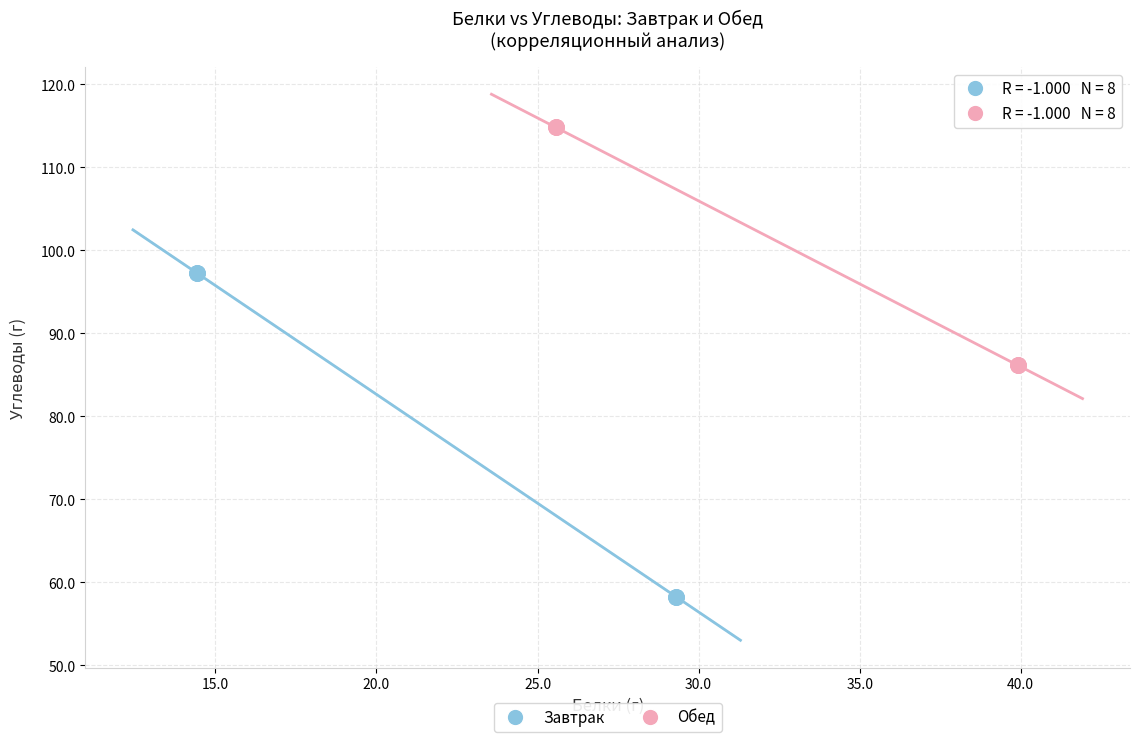

Which series has the widest spread of Y values?

Завтрак